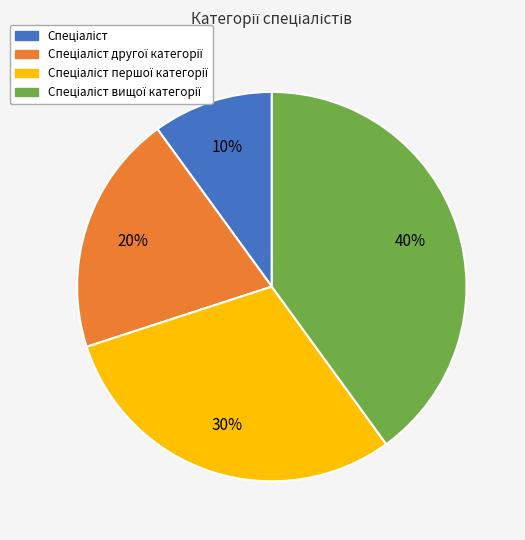

How many slices are in this pie chart?

4